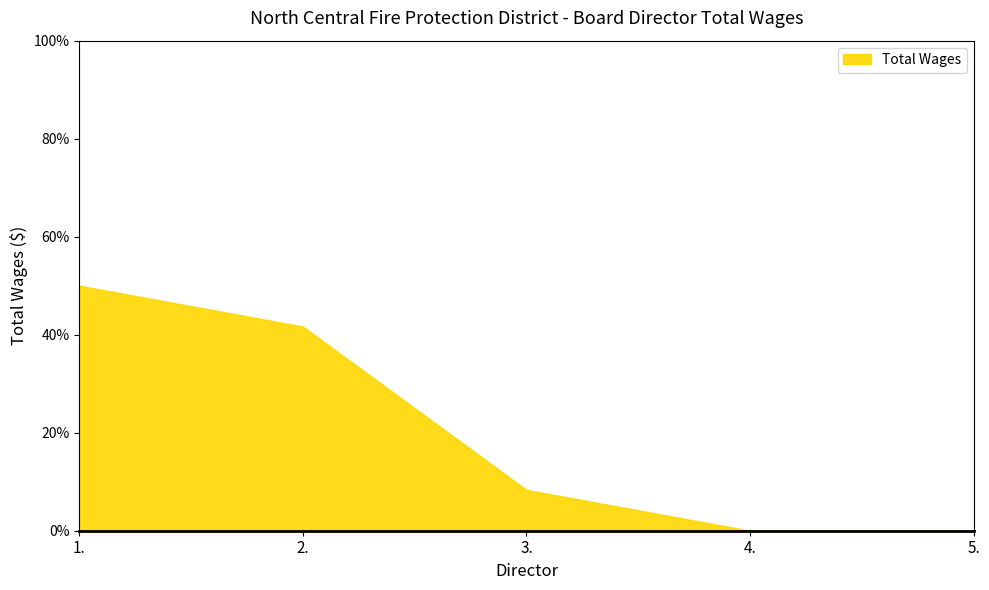

Which category has the highest value across all series?

1.